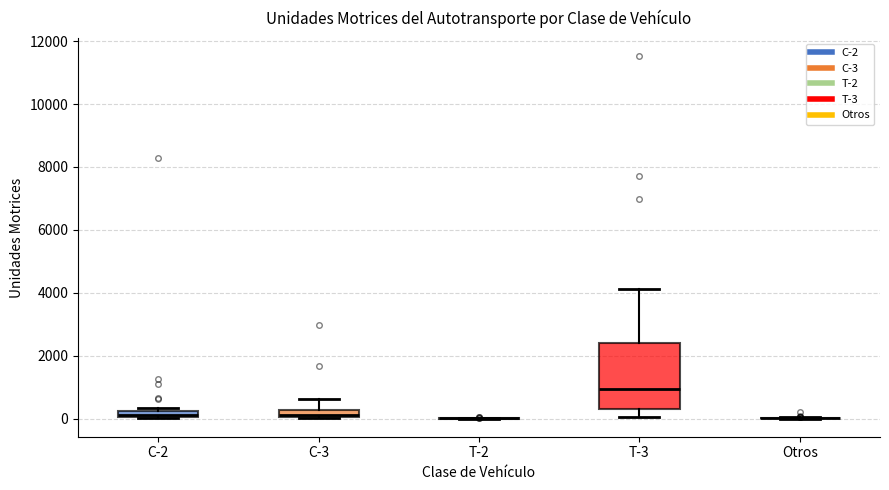

Where is the upper edge of the box for T-3 on the y-axis? The values are not printed on the chart, so give them approximately, as read against the axis.

2400